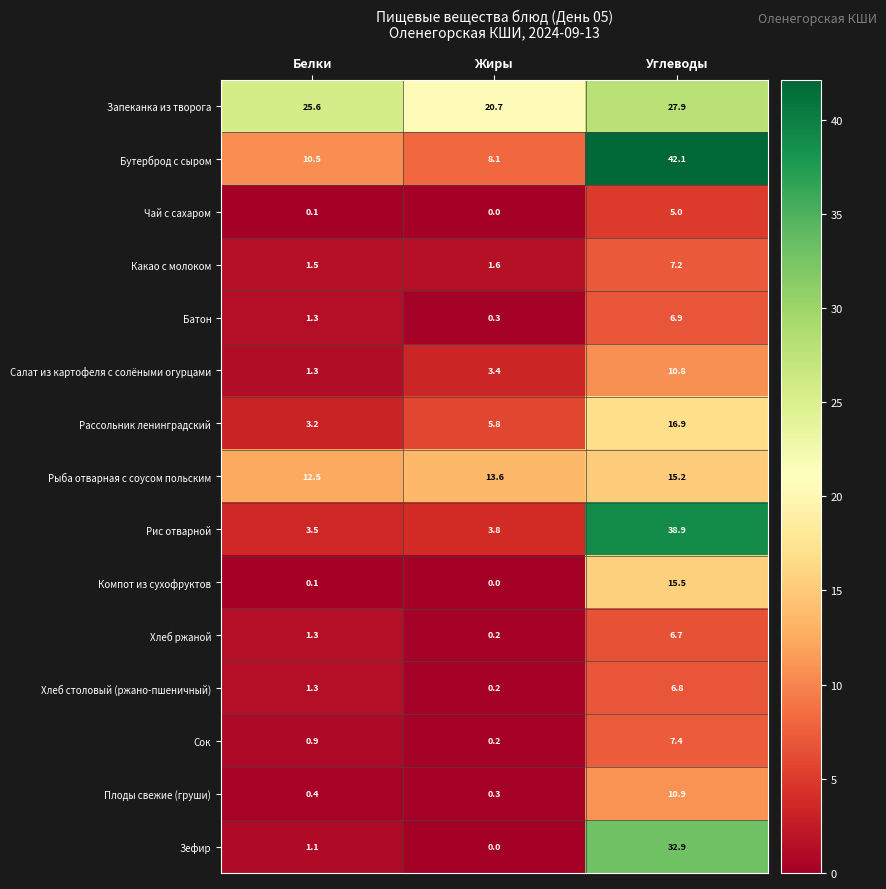

What is the difference between the maximum and second lowest values in the Рис отварной series?

35.1